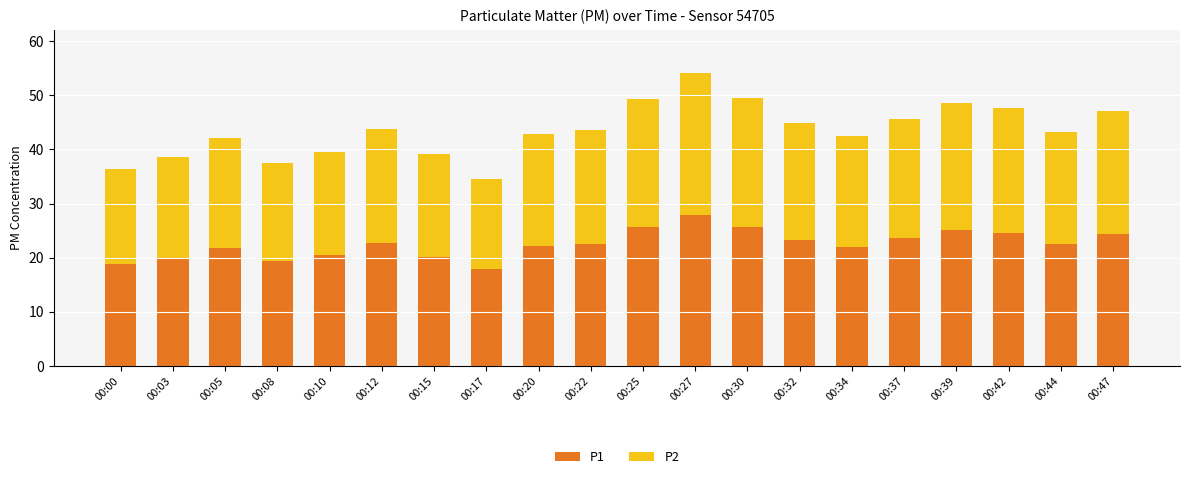

Count the number of data series in this chart.

2